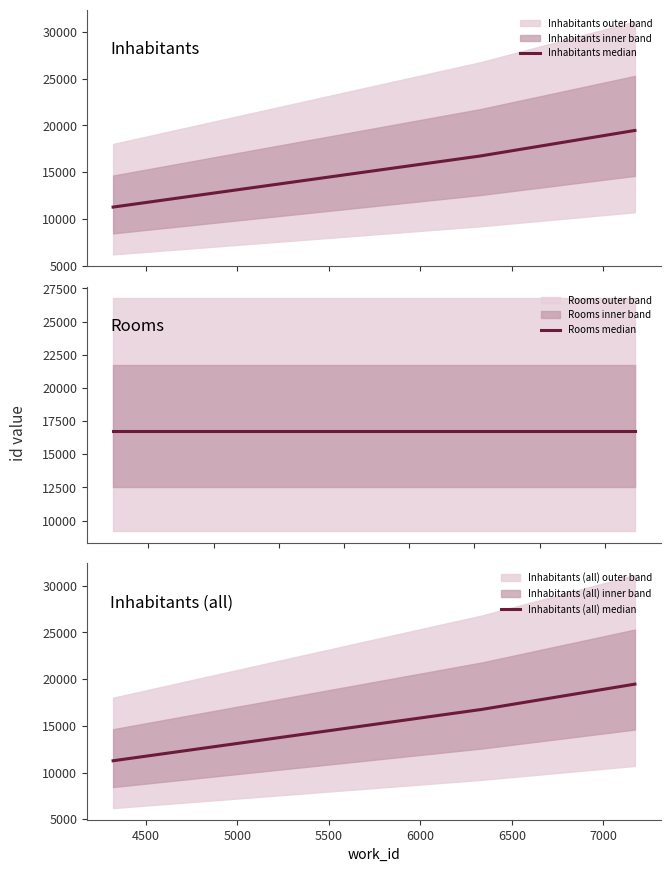

What is the ratio of the value at 6323 to the value at 7173?

0.9